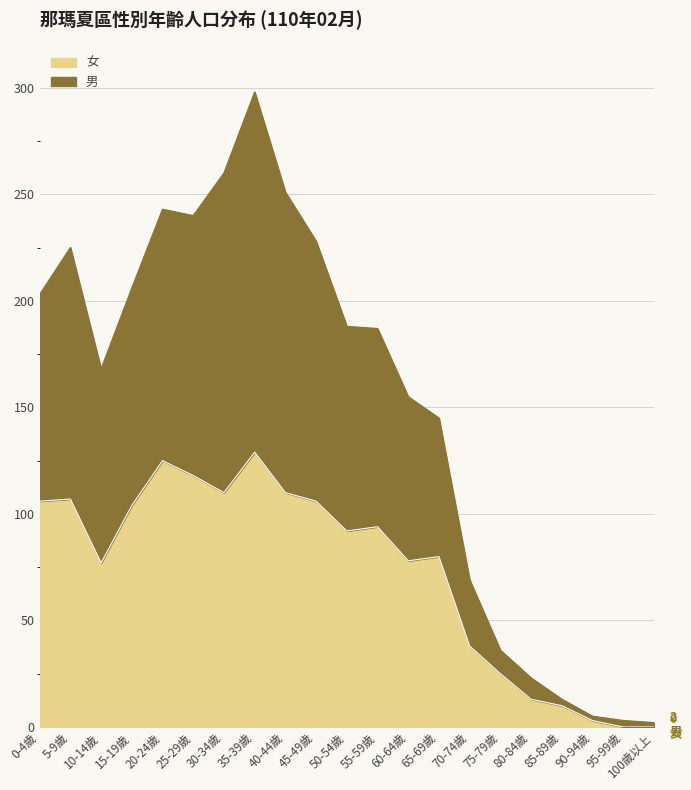

At which category does 男 reach its first local peak?

5-9歲